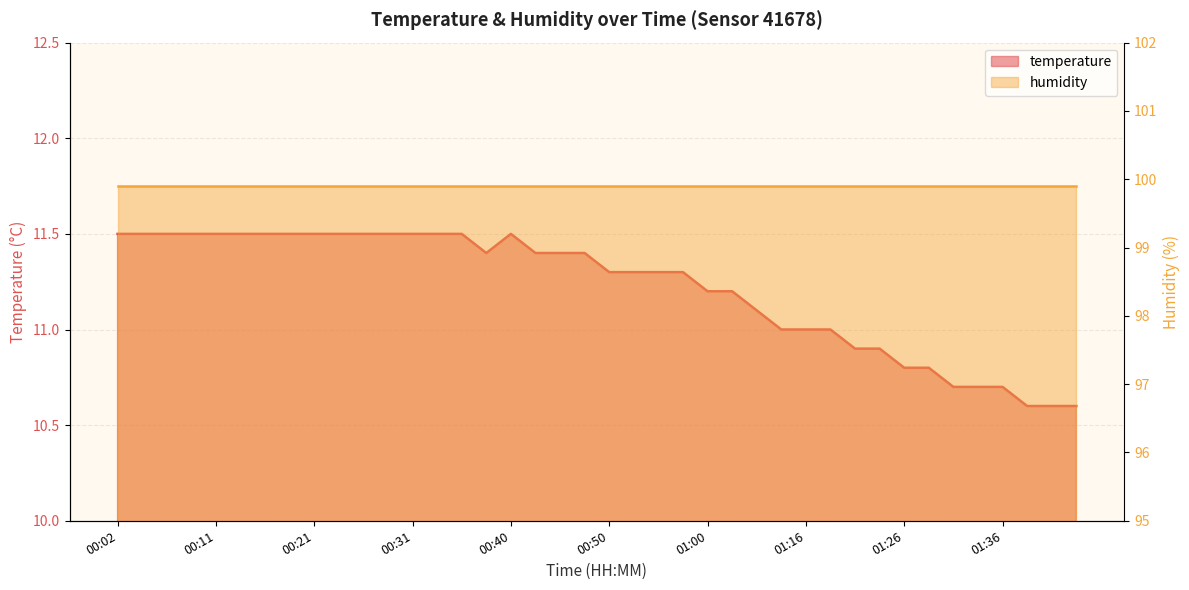

What is the difference between the second highest and second lowest values?

0.9